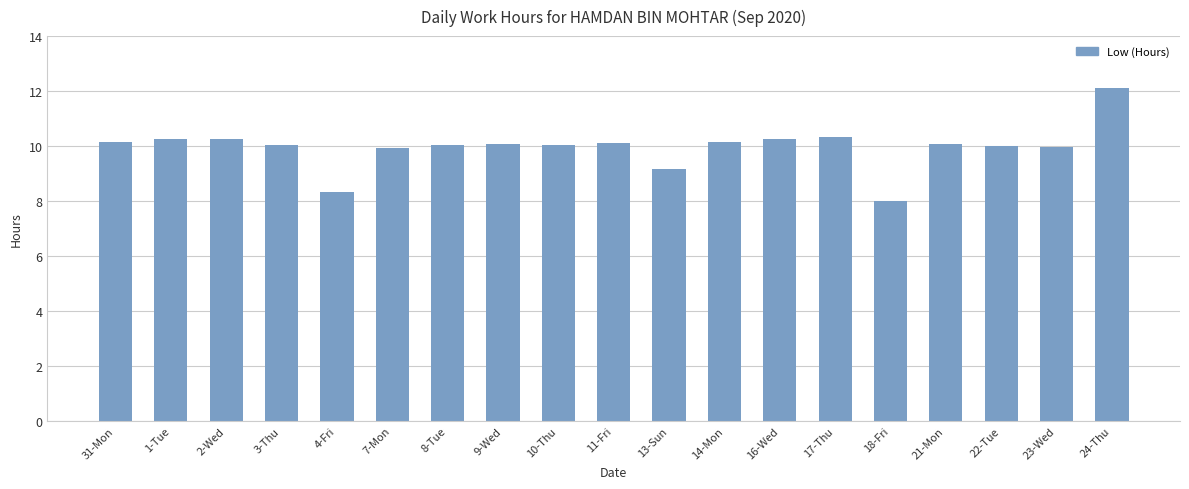

What is the maximum value shown in the chart?

12.1